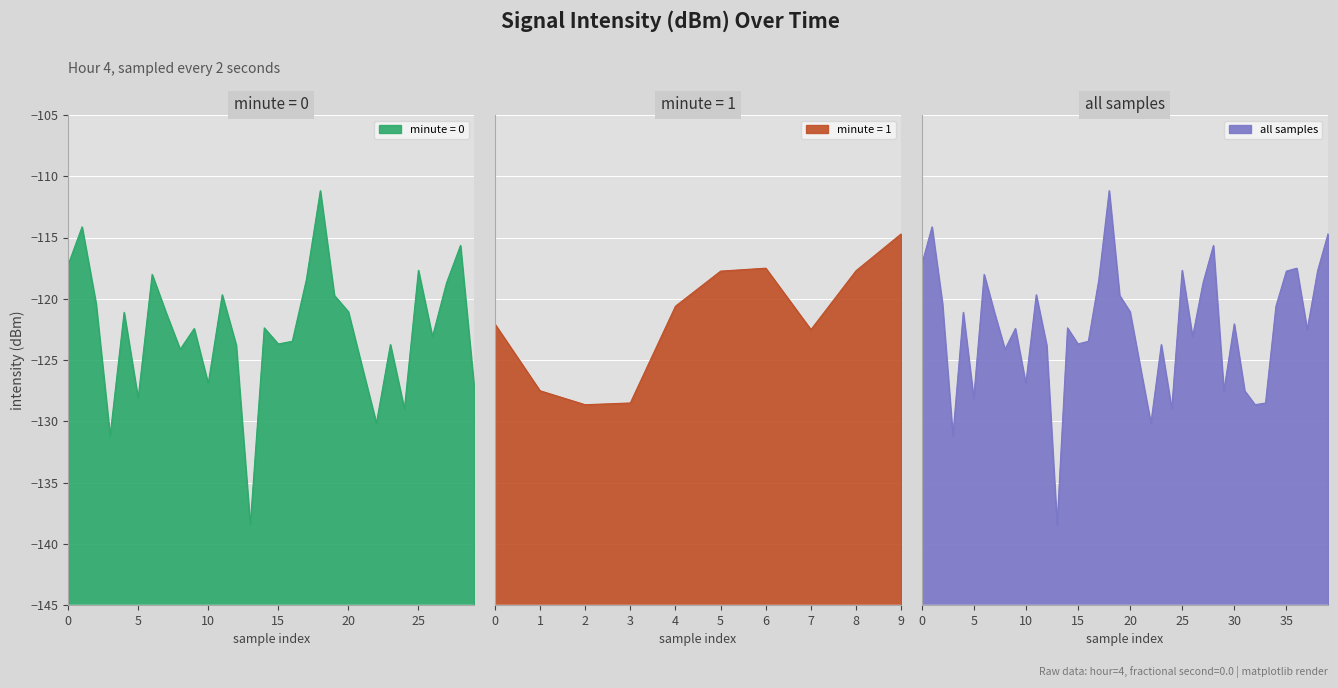

What is the change in value from 9 to 16?

-1.0